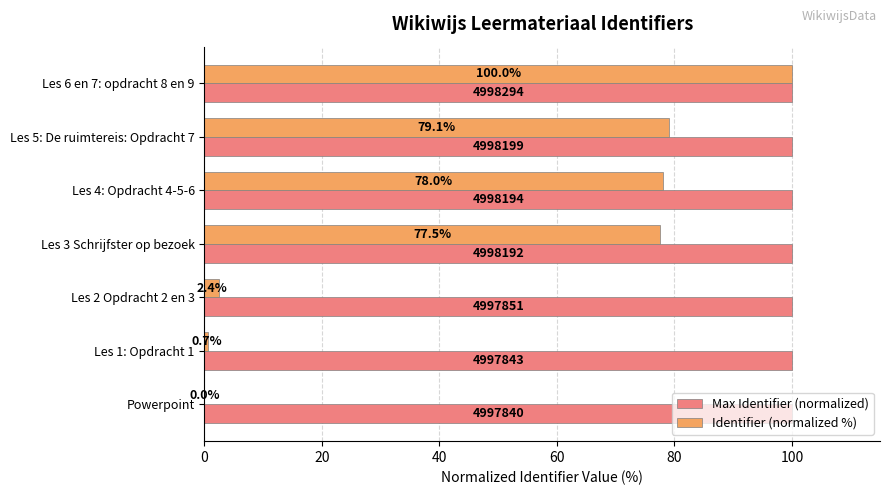

How many distinct data groups are displayed?

2